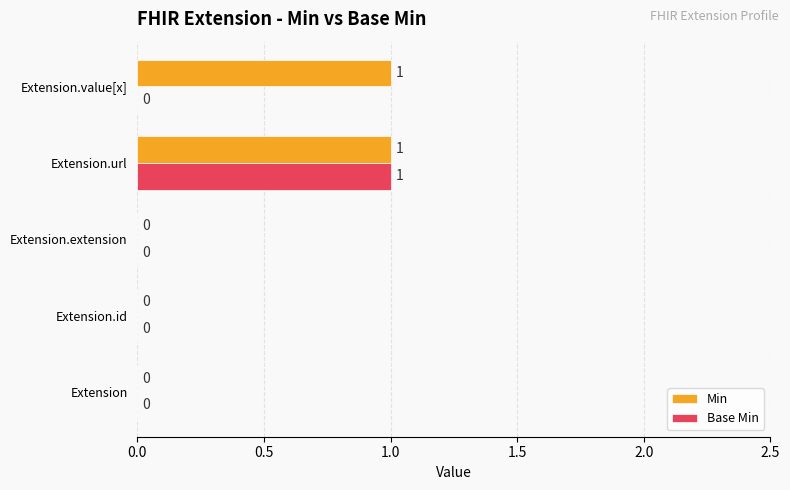

How many Base Min values are between 0 and 1?

5